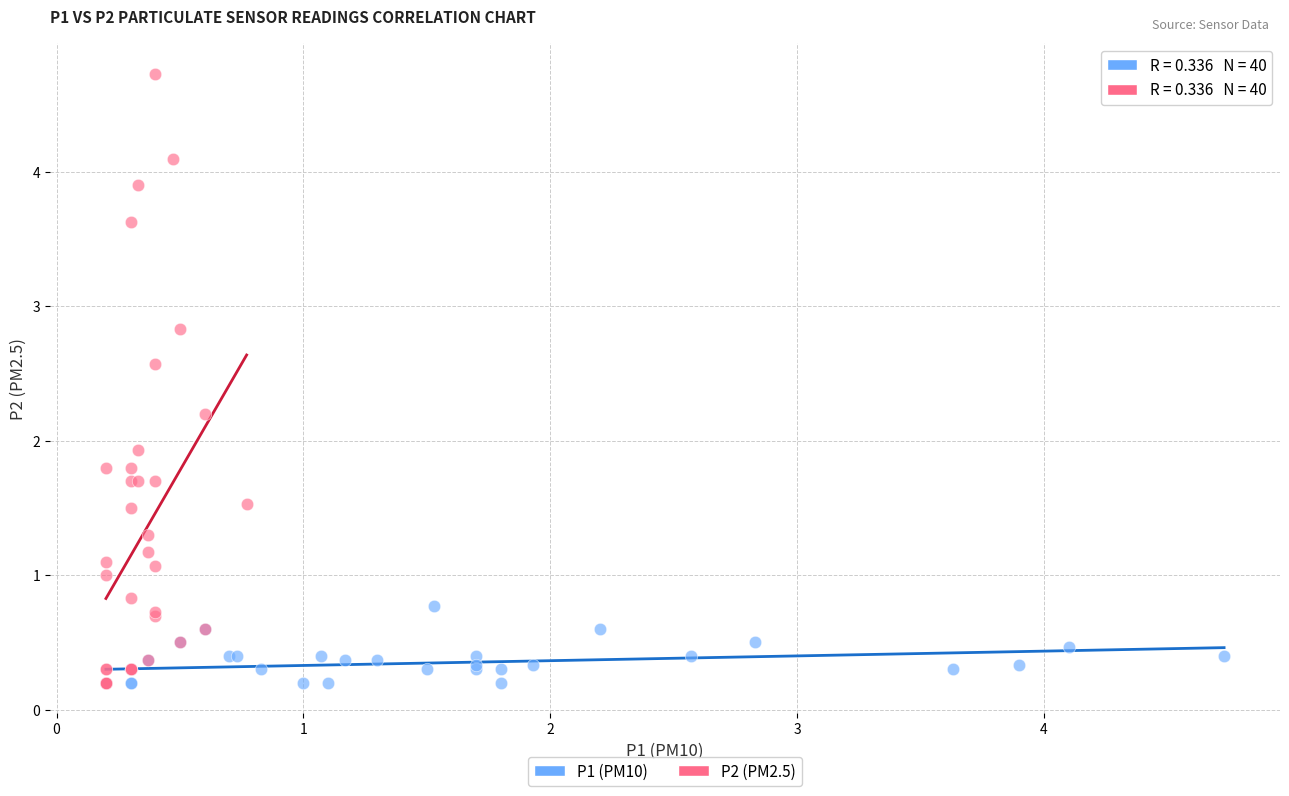

Which series has the largest Y range (max minus min)?

P2 (PM2.5)